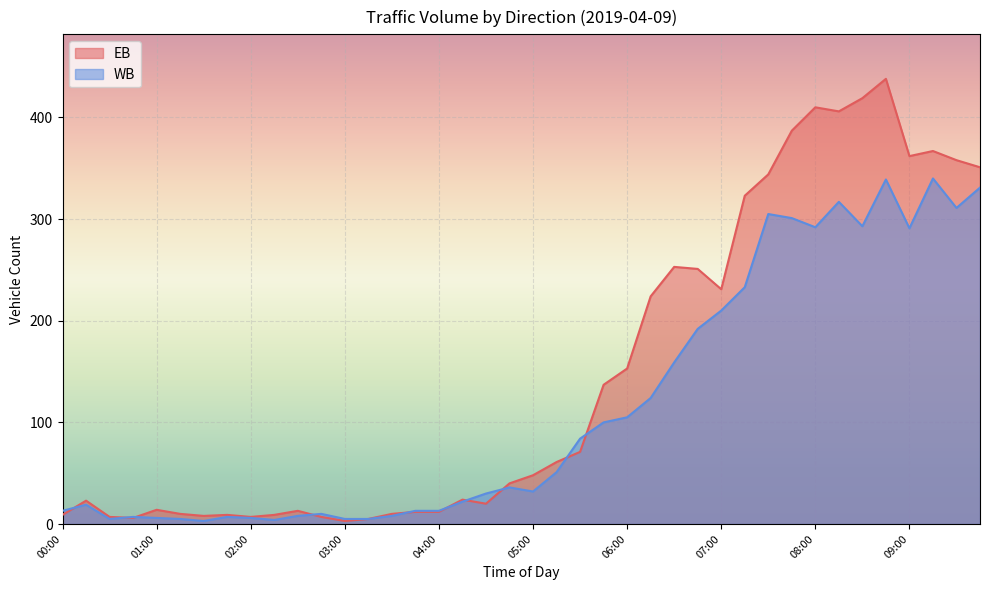

What is the difference between the maximum and second lowest values in the EB series?

433